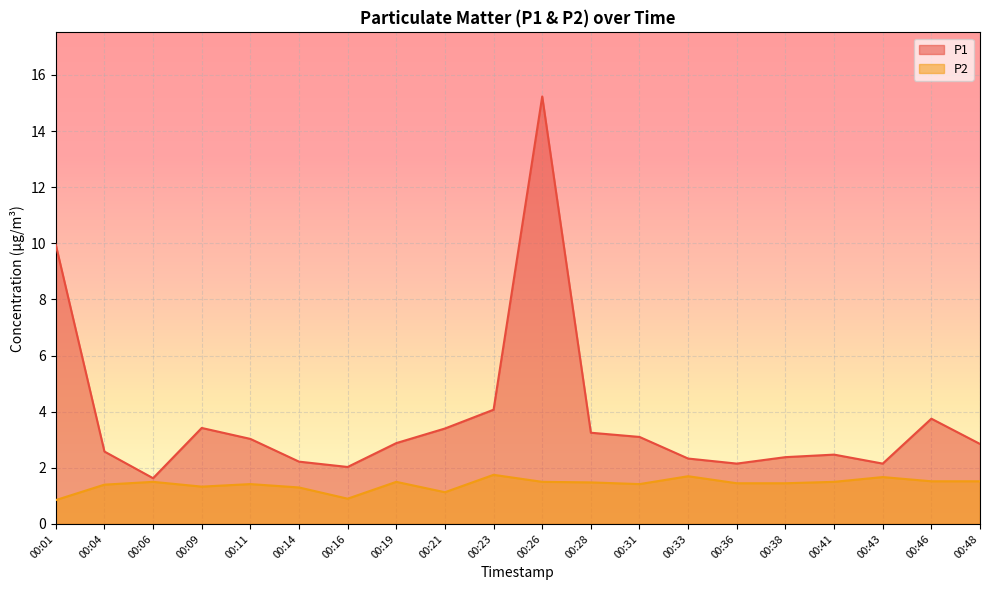

What are all the series names shown in the legend?

P1, P2